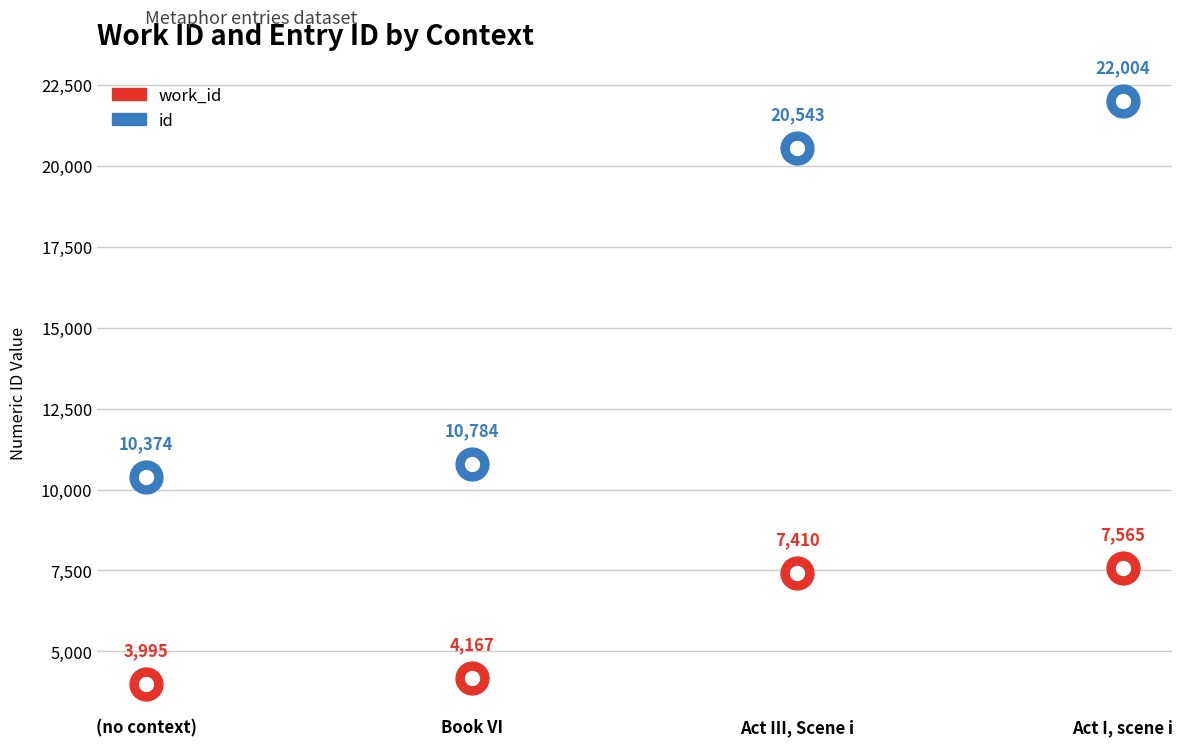

At how many categories does at least one series exceed 7957?

4